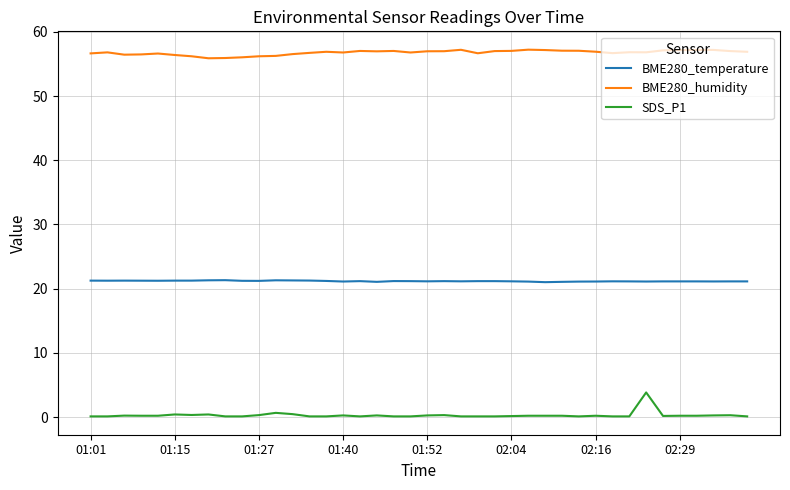

What is the average value of the BME280_temperature series?

21.2